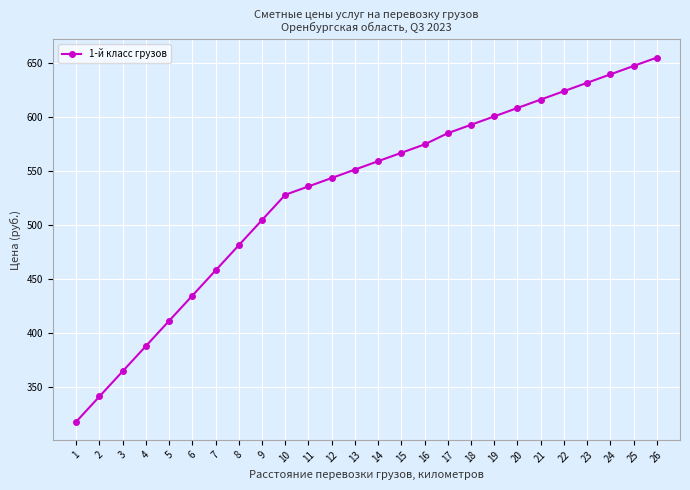

At which label does the data first exceed 559?

14